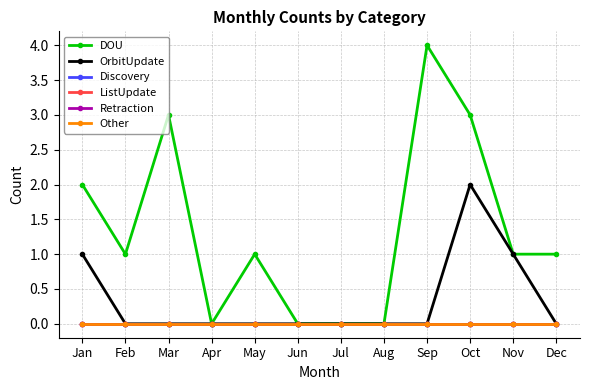

Does the chart have visible grid lines?

Yes